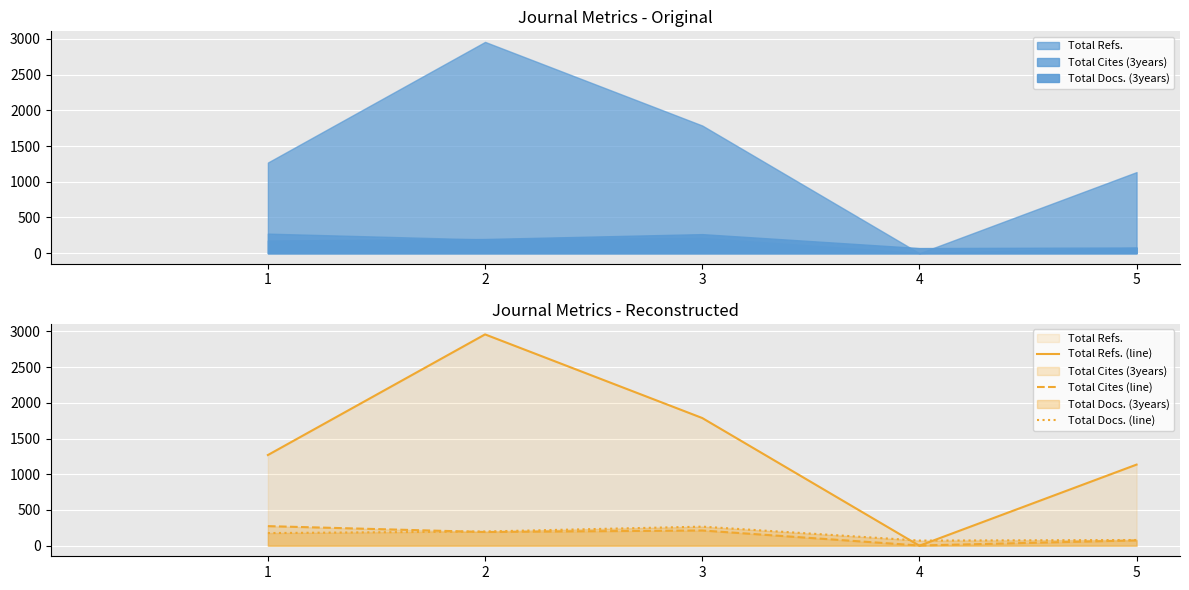

Rank the categories by Total Refs. (line) value from lowest to highest.

4, 5, 1, 3, 2